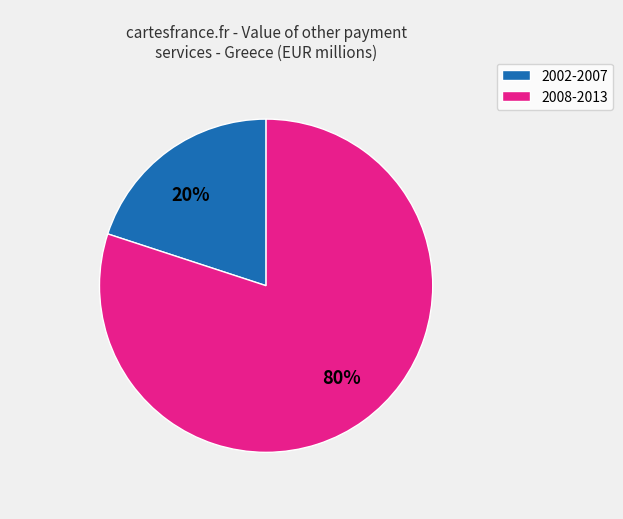

Is there any slice that represents more than half of the pie?

Yes